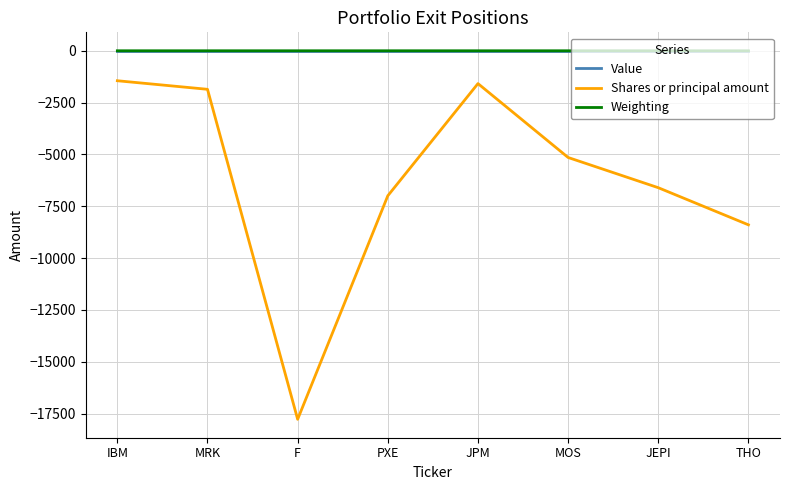

True or false: Weighting and Value cross at least once.

False